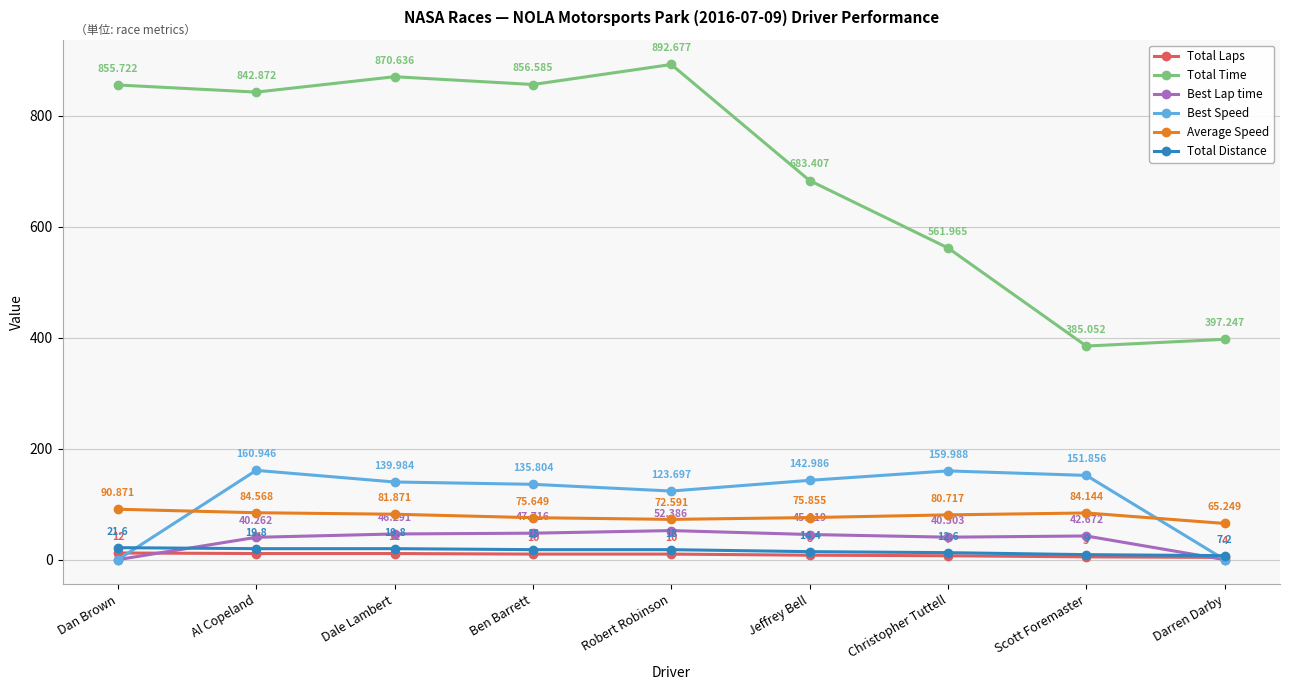

Reading right to left, transcribe all the data shown in this chart.

Total Laps: Darren Darby=4.0	Scott Foremaster=5.0	Christopher Tuttell=7.0	Jeffrey Bell=8.0	Robert Robinson=10.0	Ben Barrett=10.0	Dale Lambert=11.0	Al Copeland=11.0	Dan Brown=12.0
Total Time: Darren Darby=397.2	Scott Foremaster=385.1	Christopher Tuttell=562.0	Jeffrey Bell=683.4	Robert Robinson=892.7	Ben Barrett=856.6	Dale Lambert=870.6	Al Copeland=842.9	Dan Brown=855.7
Best Lap time: Darren Darby=0.0	Scott Foremaster=42.7	Christopher Tuttell=40.5	Jeffrey Bell=45.3	Robert Robinson=52.4	Ben Barrett=47.7	Dale Lambert=46.3	Al Copeland=40.3	Dan Brown=0.0
Best Speed: Darren Darby=0.0	Scott Foremaster=151.9	Christopher Tuttell=160.0	Jeffrey Bell=143.0	Robert Robinson=123.7	Ben Barrett=135.8	Dale Lambert=140.0	Al Copeland=160.9	Dan Brown=0.0
Average Speed: Darren Darby=65.2	Scott Foremaster=84.1	Christopher Tuttell=80.7	Jeffrey Bell=75.9	Robert Robinson=72.6	Ben Barrett=75.6	Dale Lambert=81.9	Al Copeland=84.6	Dan Brown=90.9
Total Distance: Darren Darby=7.2	Scott Foremaster=9.0	Christopher Tuttell=12.6	Jeffrey Bell=14.4	Robert Robinson=18.0	Ben Barrett=18.0	Dale Lambert=19.8	Al Copeland=19.8	Dan Brown=21.6